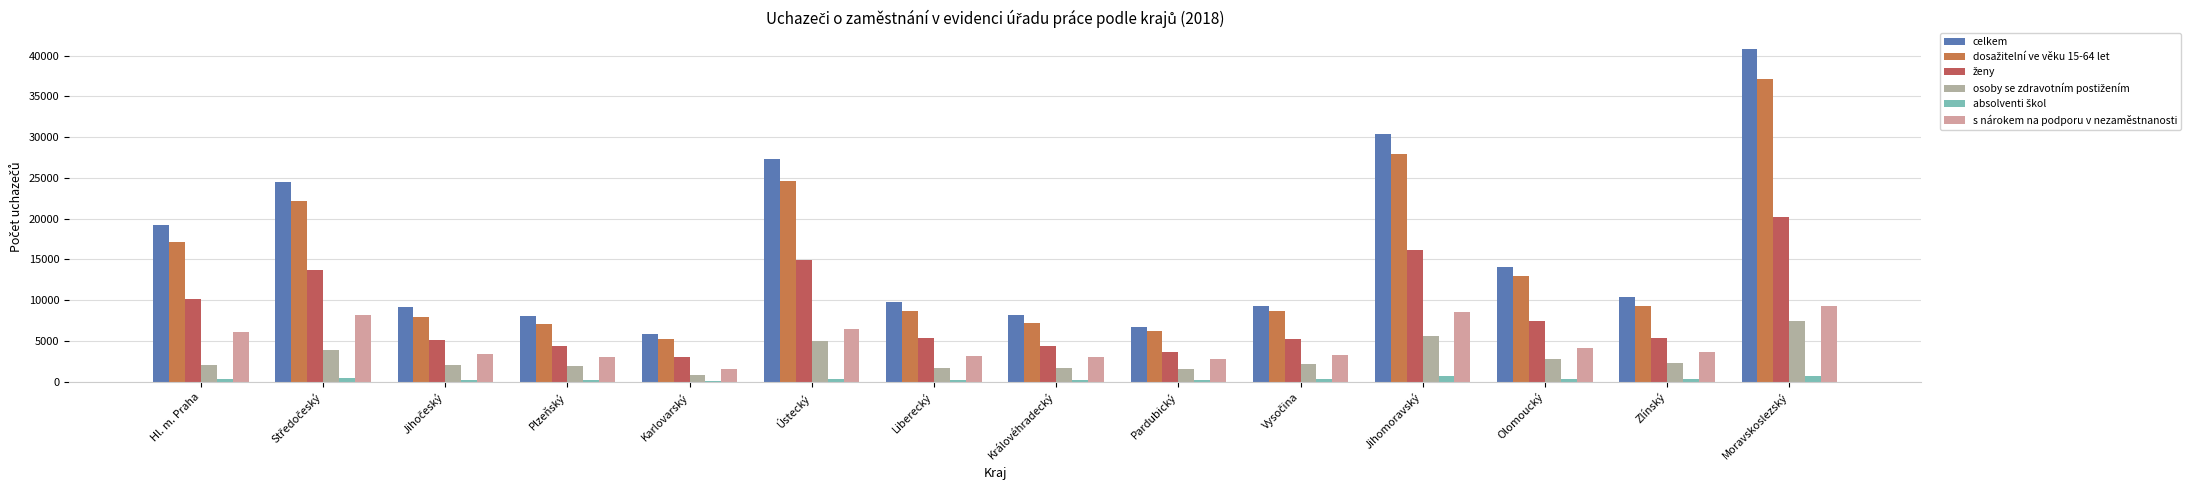

Read the celkem value at Jihočeský.

9163